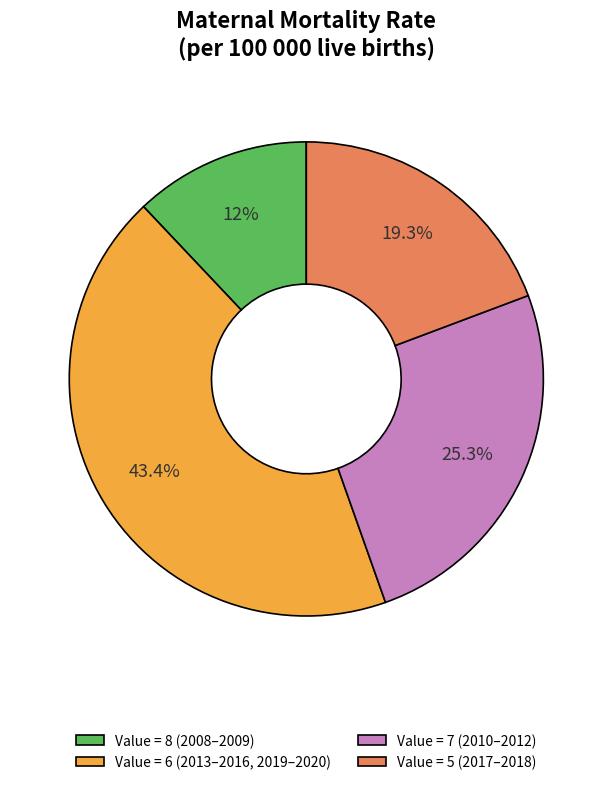

What is the smallest slice in the pie chart?

Value = 8 (2008–2009)